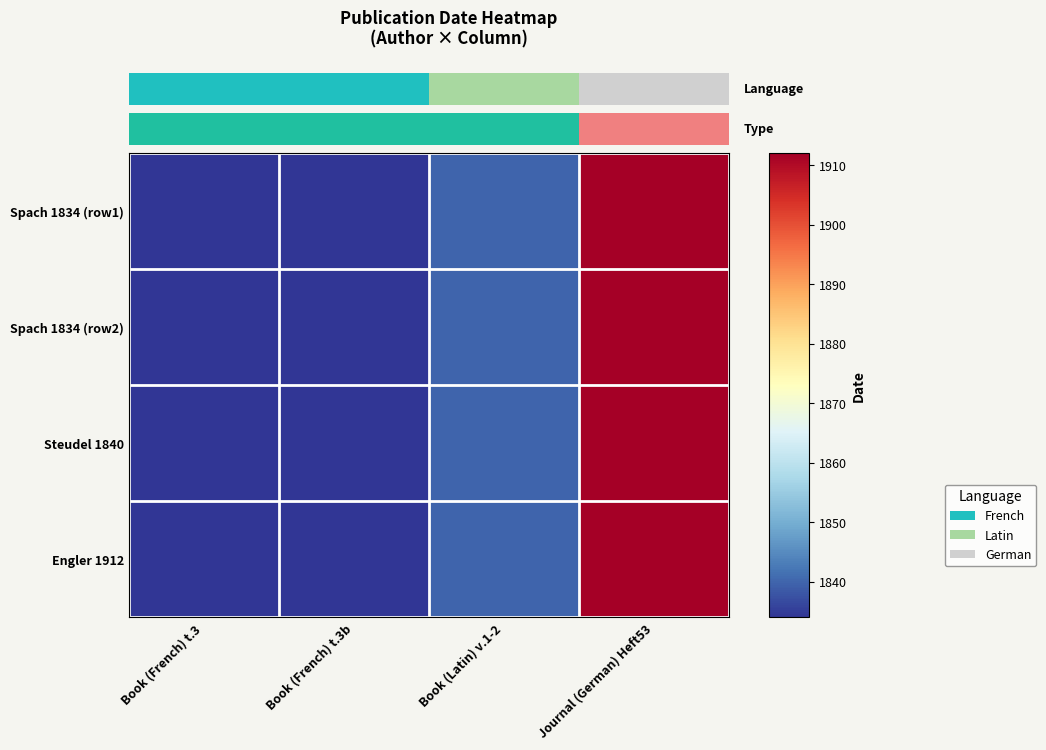

At which label does Steudel 1840 reach its minimum?

Book (French) t.3